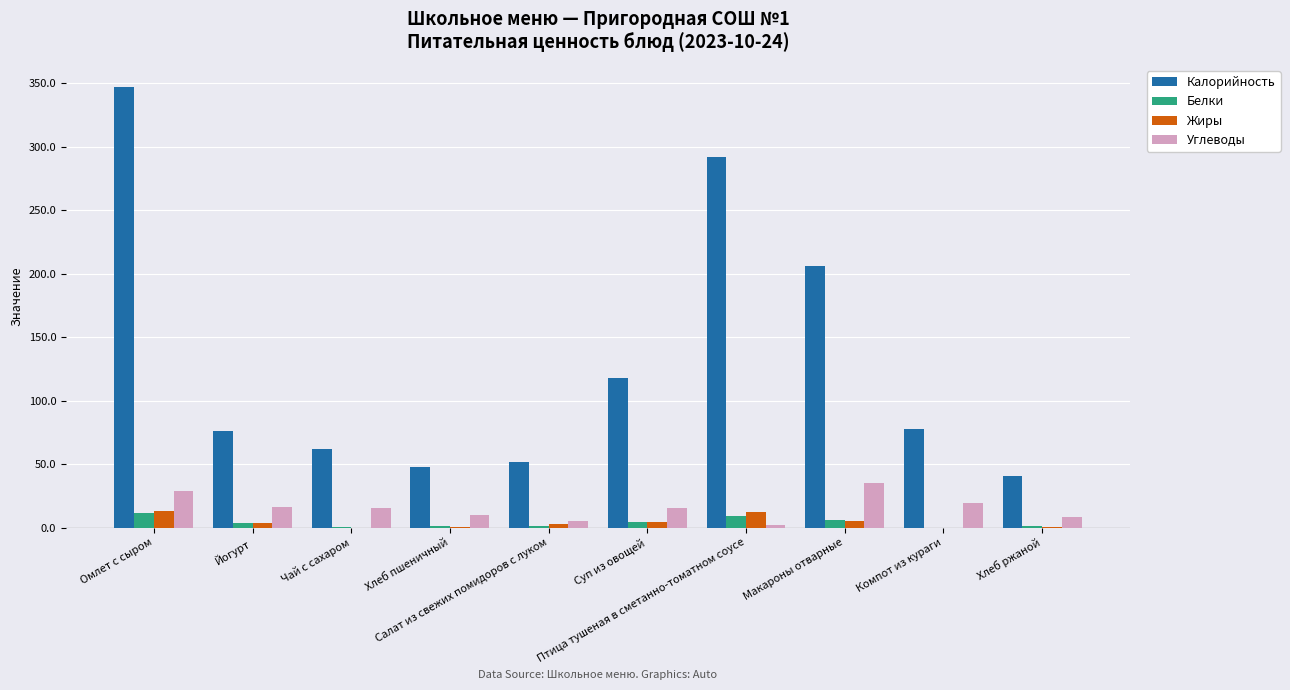

What is the greatest value displayed?

347.3